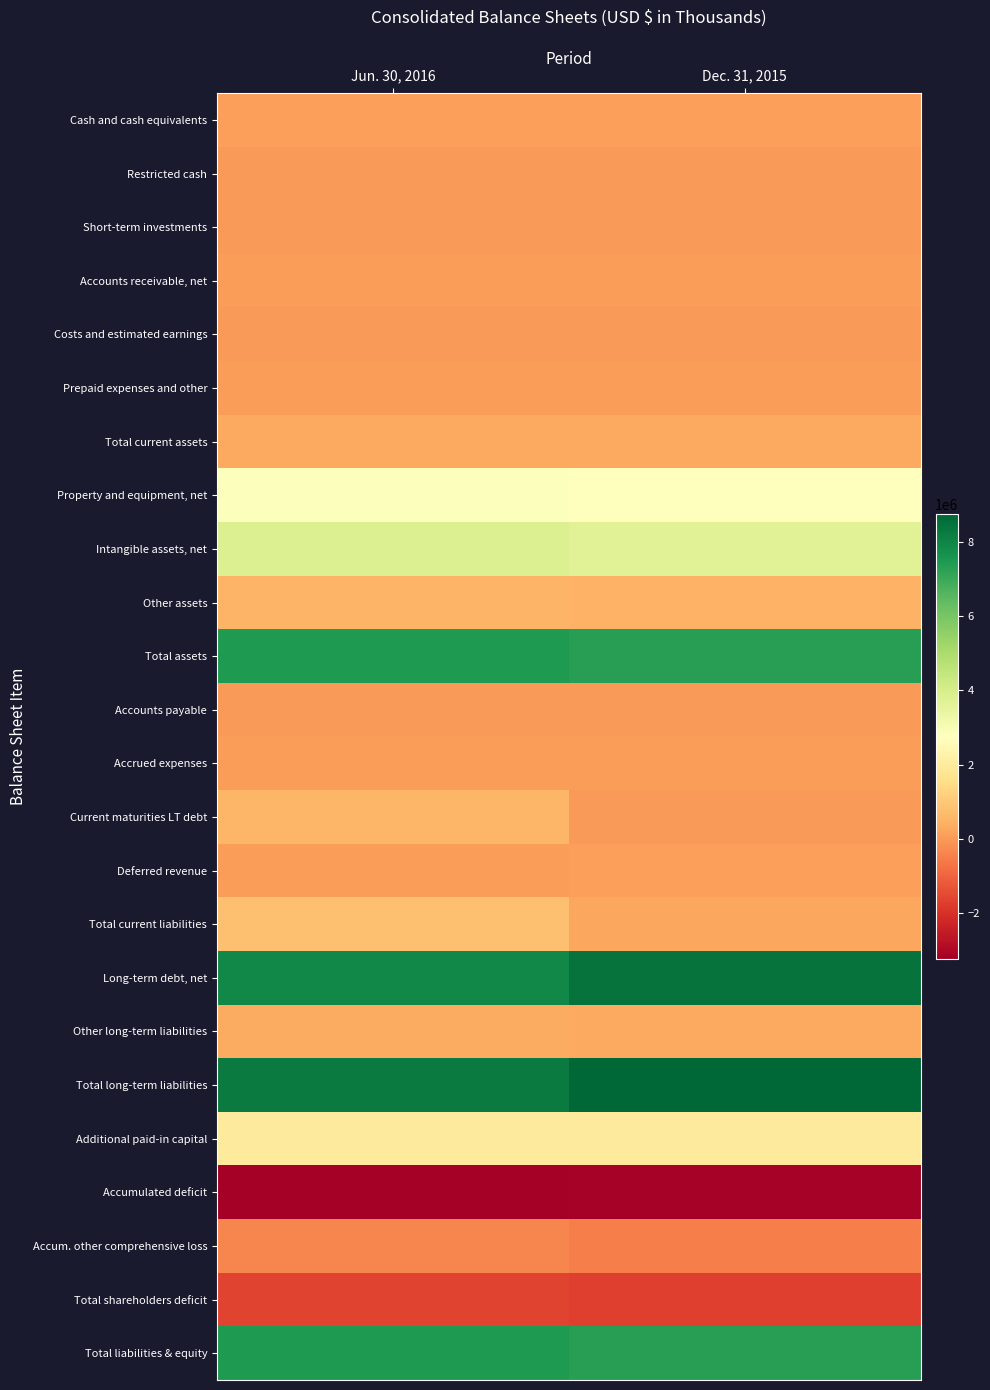

Reading left to right, what are all the values shown in this chart?

Cash and cash equivalents: Jun. 30, 2016=133956	Dec. 31, 2015=118039
Restricted cash: Jun. 30, 2016=25449	Dec. 31, 2015=25353
Short-term investments: Jun. 30, 2016=219	Dec. 31, 2015=706
Accounts receivable, net: Jun. 30, 2016=66117	Dec. 31, 2015=83326
Costs and estimated earnings: Jun. 30, 2016=11673	Dec. 31, 2015=16934
Prepaid expenses and other: Jun. 30, 2016=53843	Dec. 31, 2015=49602
Total current assets: Jun. 30, 2016=291257	Dec. 31, 2015=293960
Property and equipment, net: Jun. 30, 2016=2805360	Dec. 31, 2015=2782353
Intangible assets, net: Jun. 30, 2016=3788754	Dec. 31, 2015=3735413
Other assets: Jun. 30, 2016=550951	Dec. 31, 2015=501254
Total assets: Jun. 30, 2016=7436322	Dec. 31, 2015=7312980
Accounts payable: Jun. 30, 2016=25524	Dec. 31, 2015=27105
Accrued expenses: Jun. 30, 2016=59117	Dec. 31, 2015=63755
Current maturities LT debt: Jun. 30, 2016=568924	Dec. 31, 2015=20000
Deferred revenue: Jun. 30, 2016=89652	Dec. 31, 2015=97083
Total current liabilities: Jun. 30, 2016=804906	Dec. 31, 2015=273371
Long-term debt, net: Jun. 30, 2016=7913879	Dec. 31, 2015=8432070
Other long-term liabilities: Jun. 30, 2016=325114	Dec. 31, 2015=313683
Total long-term liabilities: Jun. 30, 2016=8238993	Dec. 31, 2015=8745753
Additional paid-in capital: Jun. 30, 2016=1987773	Dec. 31, 2015=1962713
Accumulated deficit: Jun. 30, 2016=-3231735	Dec. 31, 2015=-3168069
Accum. other comprehensive loss: Jun. 30, 2016=-364861	Dec. 31, 2015=-502045
Total shareholders deficit: Jun. 30, 2016=-1607577	Dec. 31, 2015=-1706144
Total liabilities & equity: Jun. 30, 2016=7436322	Dec. 31, 2015=7312980